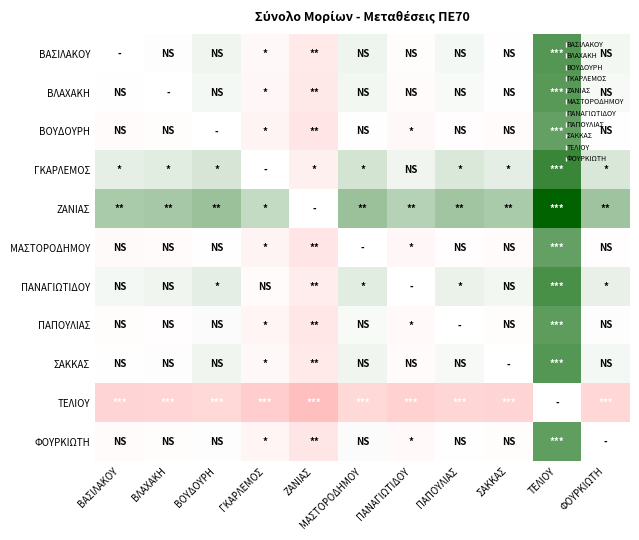

How many data points in ΒΛΑΧΑΚΗ are above 0?

5